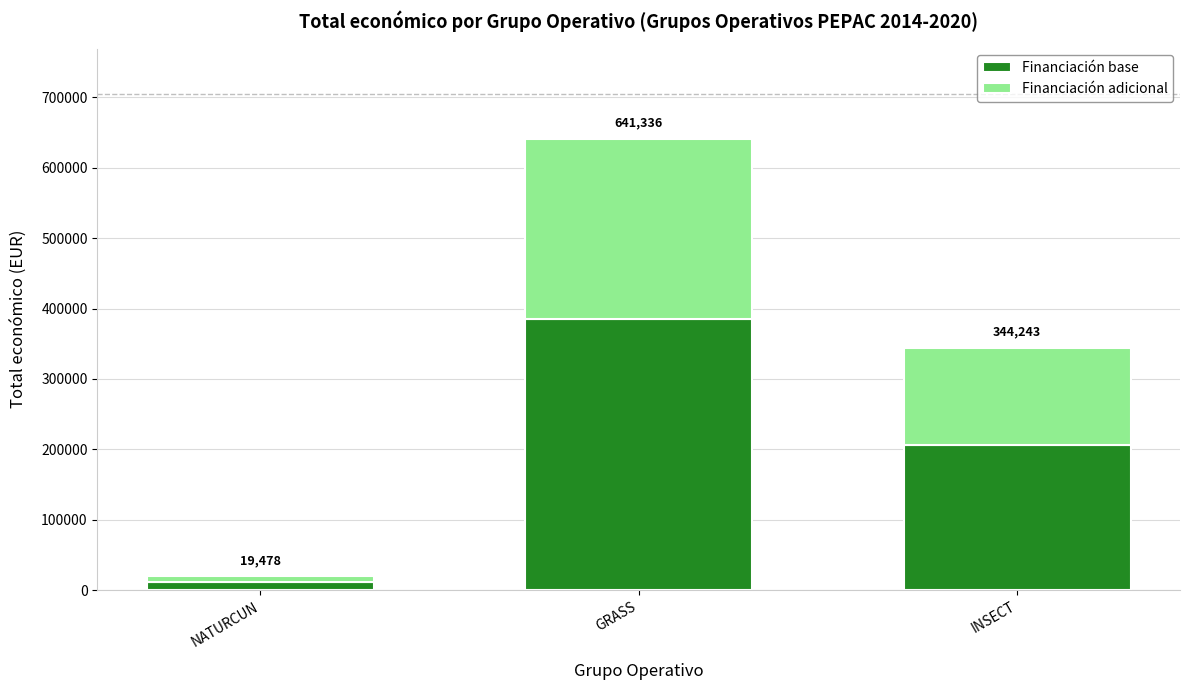

What are all the series names shown in the legend?

Financiación base, Financiación adicional